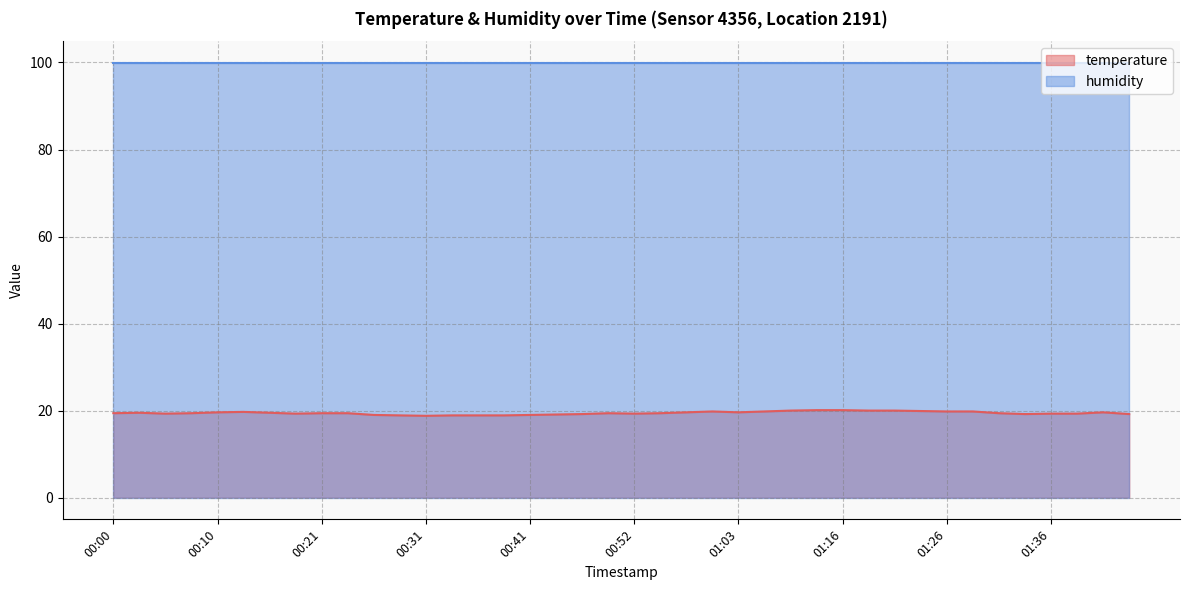

Reading right to left, what are all the values shown in this chart?

01:44=19.2	01:42=19.6	01:39=19.3	01:36=19.3	01:34=19.2	01:31=19.4	01:29=19.8	01:26=19.8	01:24=19.9	01:21=20.0	01:18=20.0	01:16=20.1	01:13=20.1	01:11=20.0	01:05=19.8	01:03=19.6	01:00=19.8	00:57=19.6	00:55=19.4	00:52=19.3	00:49=19.4	00:46=19.2	00:44=19.1	00:41=19.0	00:38=18.9	00:36=18.9	00:33=18.9	00:31=18.8	00:28=18.9	00:26=19.0	00:23=19.4	00:21=19.4	00:18=19.3	00:15=19.5	00:13=19.7	00:10=19.6	00:08=19.4	00:05=19.3	00:02=19.5	00:00=19.4